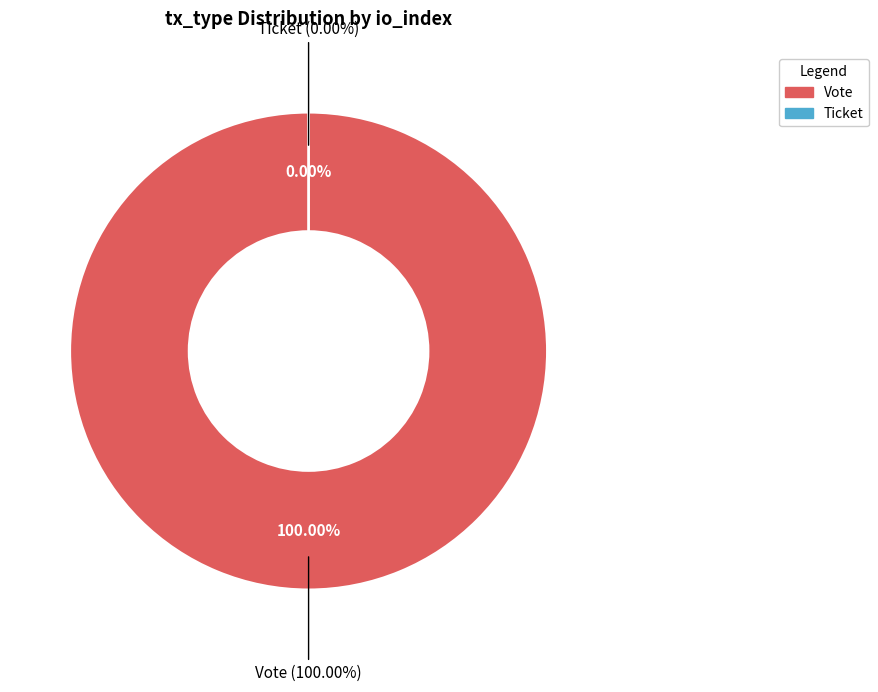

Count the number of slices in the pie.

2